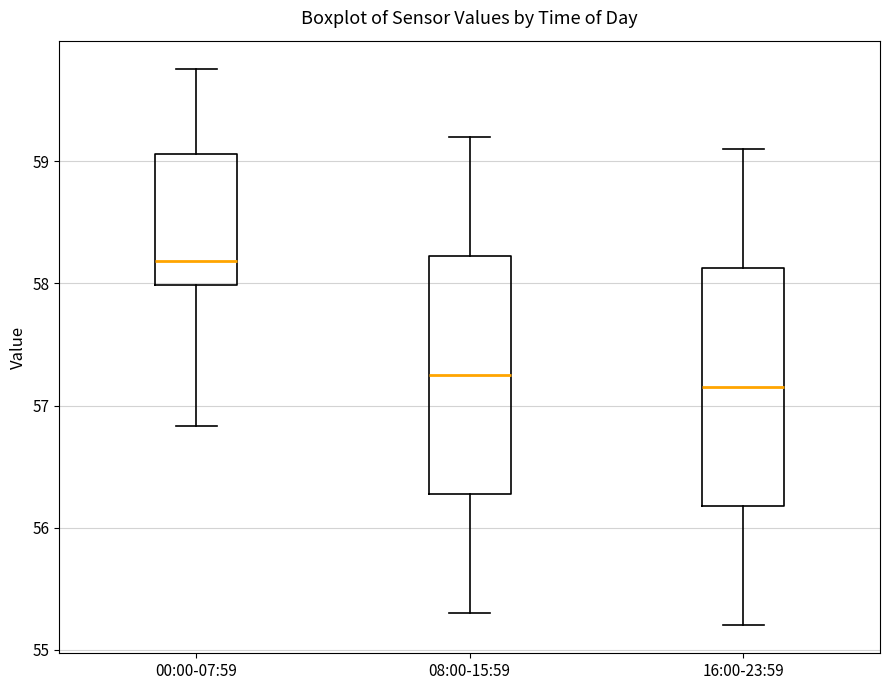

Reading left to right, read every box against the y-axis: the position of its median line, the range the box covers, and the ends of its whiskers. The values are not printed on the chart, so give them approximately, as read against the axis.

00:00-07:59: median 58.2, box 58.0 to 59.1, whiskers 56.8 to 59.8
08:00-15:59: median 57.3, box 56.3 to 58.2, whiskers 55.3 to 59.2
16:00-23:59: median 57.2, box 56.2 to 58.1, whiskers 55.2 to 59.1